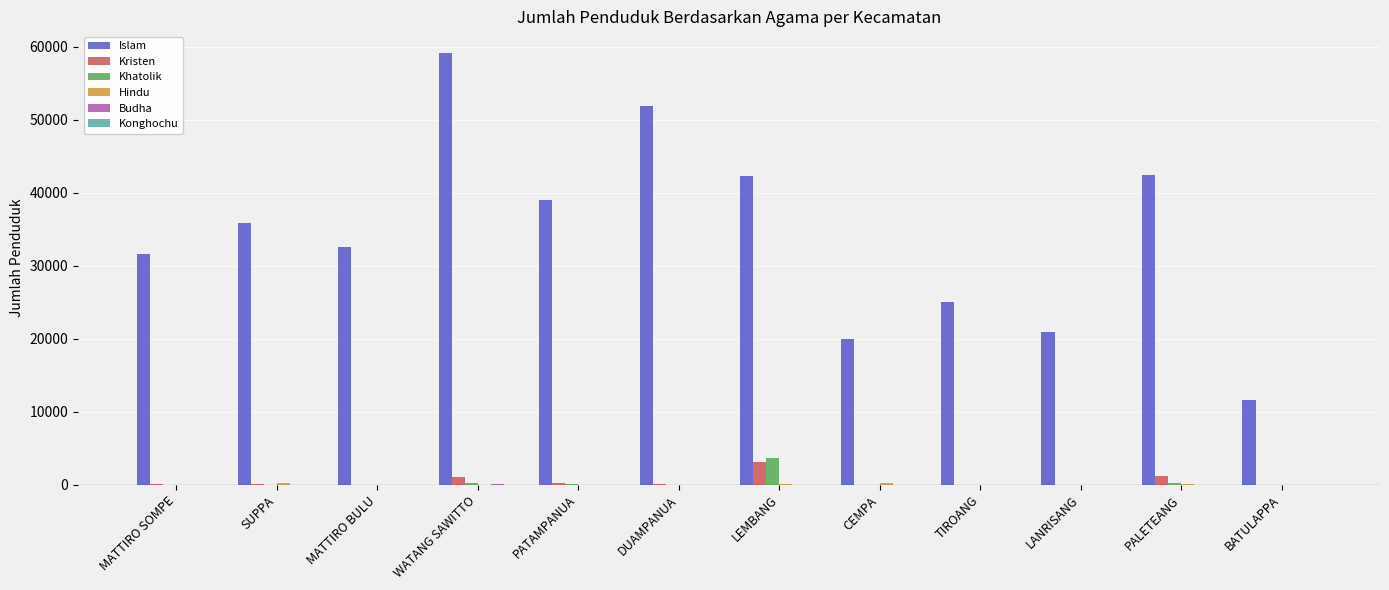

What is the sum of all Islam values?

412147